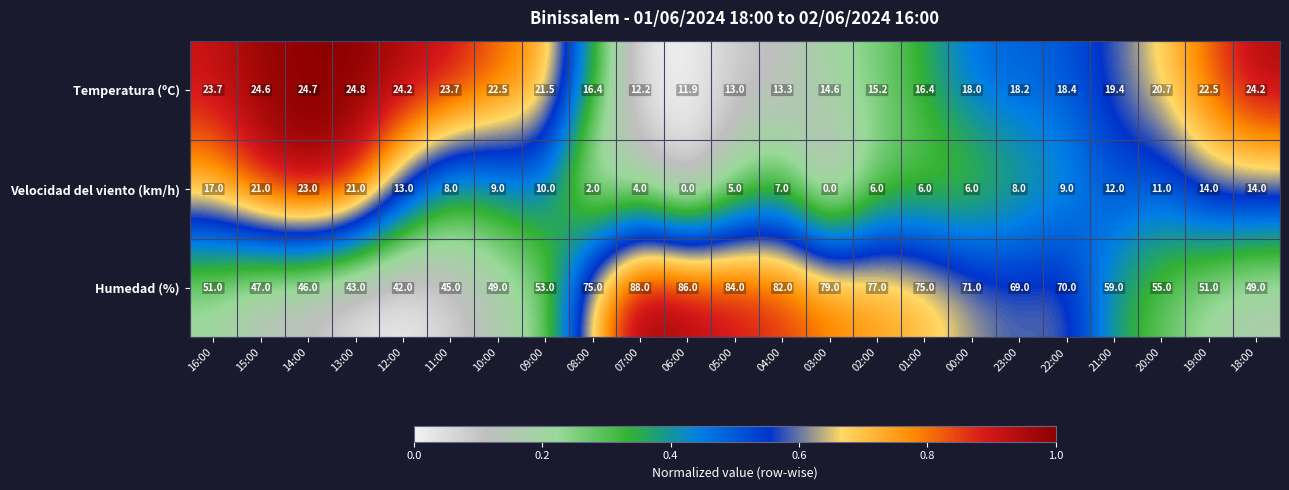

Where is Velocidad del viento (km/h) nearest to the value 11?

20:00